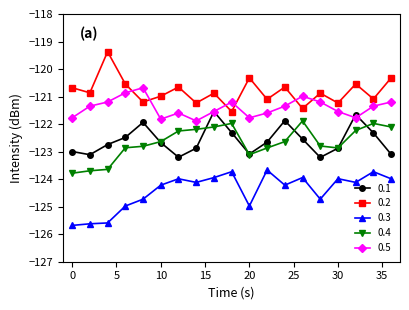

How many interior local peaks does the 0.2 series have?

7